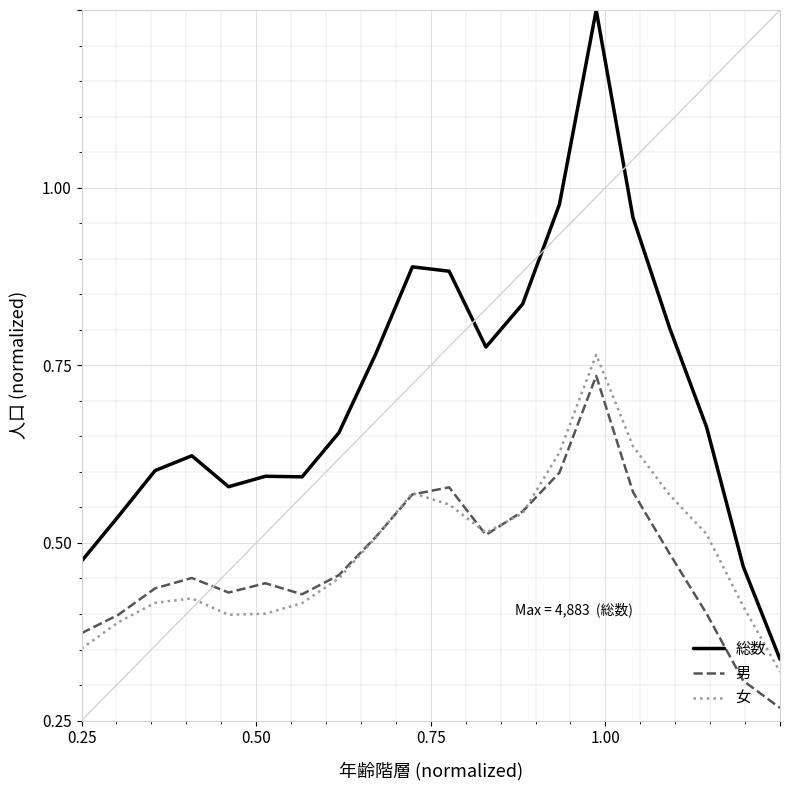

Is this an area chart (filled region under the line)?

No